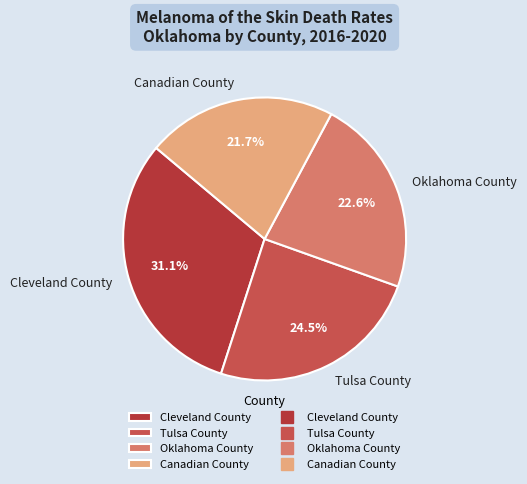

Approximately how many times larger is the value at Canadian County compared to Cleveland County?

0.7